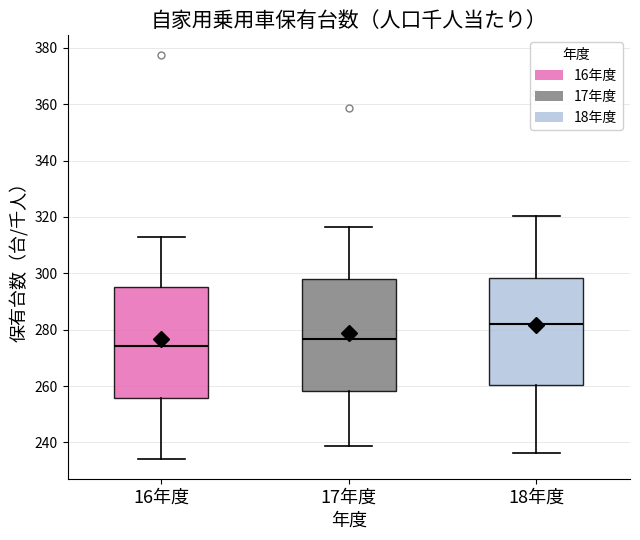

Reading left to right, read every box against the y-axis: the position of its median line, the range the box covers, and the ends of its whiskers. The values are not printed on the chart, so give them approximately, as read against the axis.

16年度: median 274, box 256 to 296, whiskers 234 to 312
17年度: median 276, box 258 to 298, whiskers 238 to 316
18年度: median 282, box 260 to 298, whiskers 236 to 320